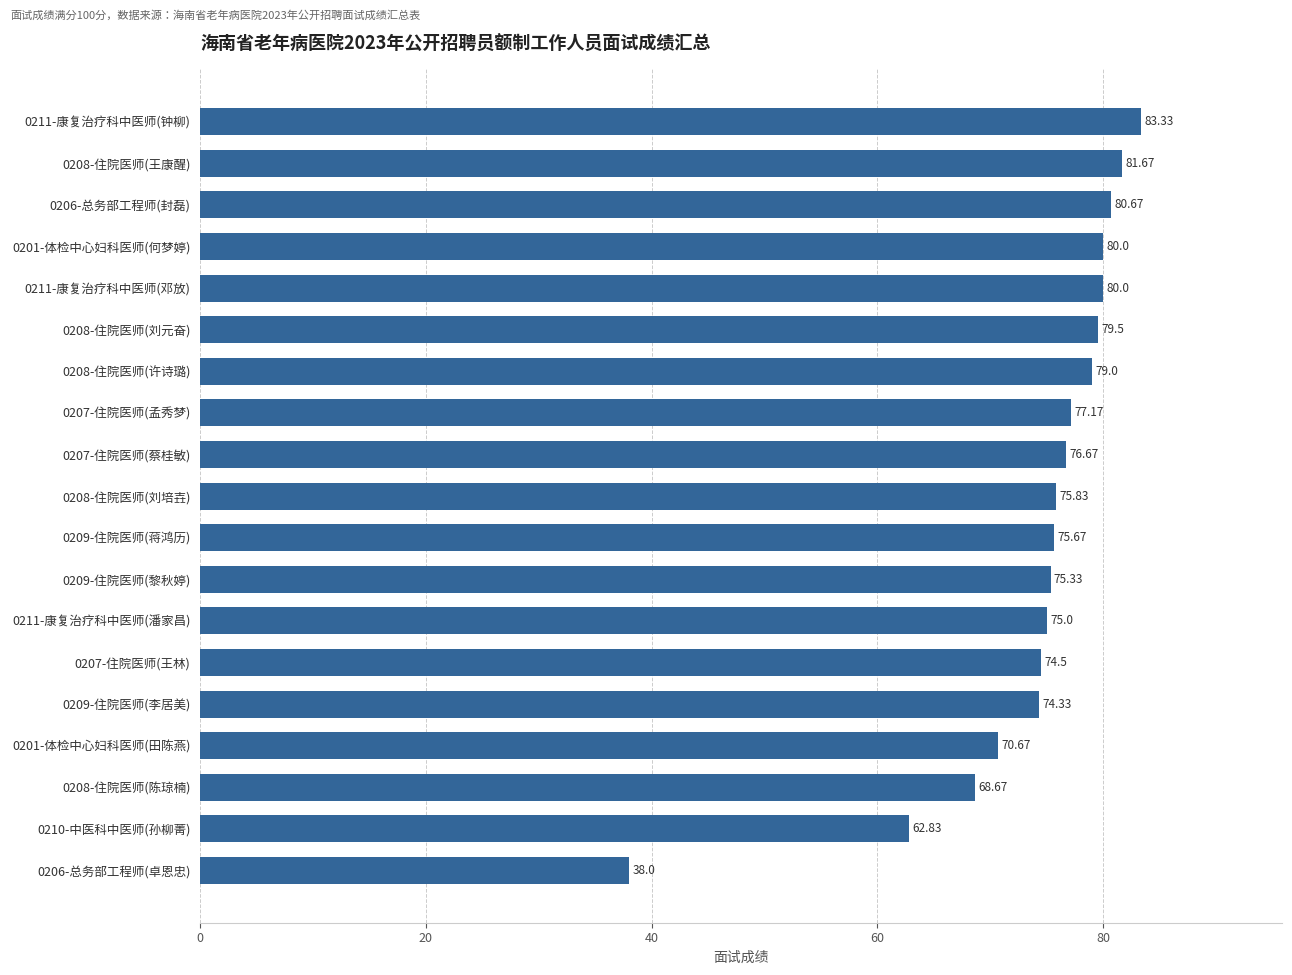

Approximately how many times larger is the value at 0211-康复治疗科中医师(邓放) compared to 0211-康复治疗科中医师(潘家昌)?

1.1